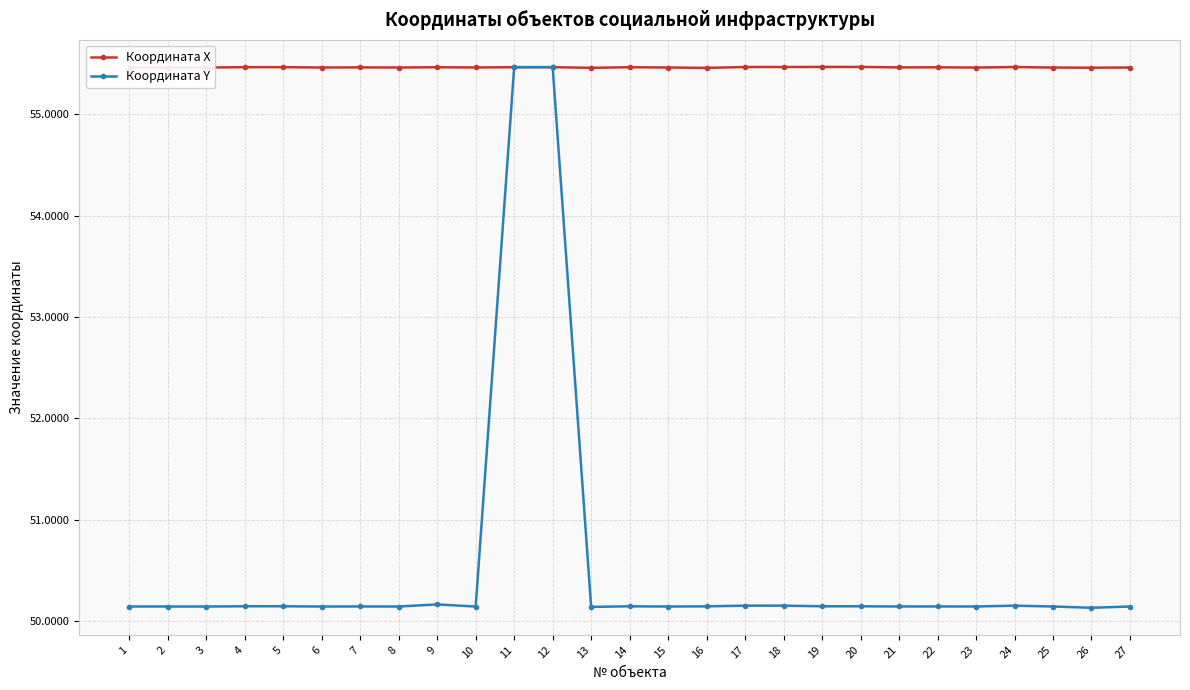

What is the lowest value of the Координата X series?

55.5